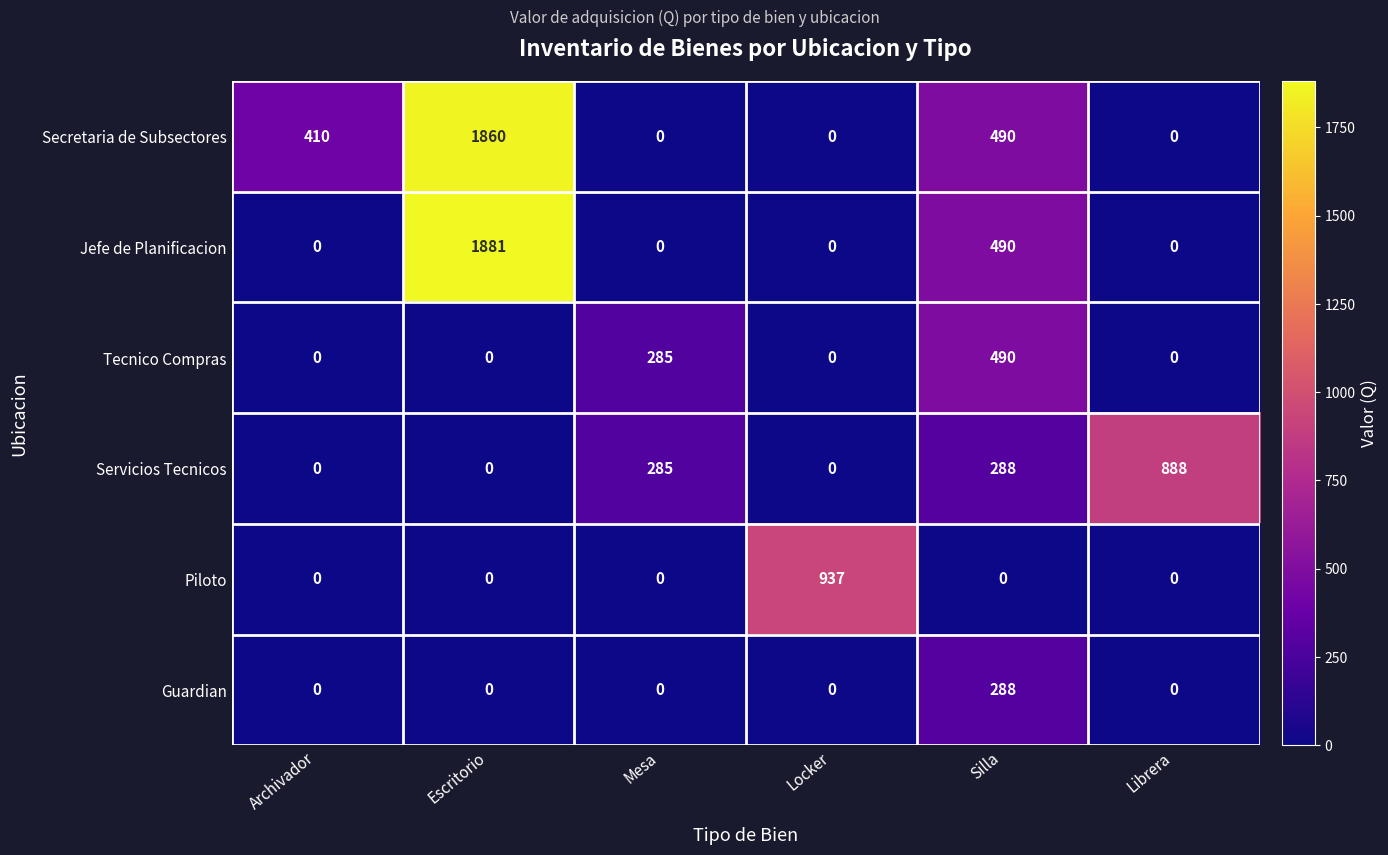

Rank the series by their maximum value, from highest to lowest.

Jefe de Planificacion, Secretaria de Subsectores, Piloto, Servicios Tecnicos, Tecnico Compras, Guardian